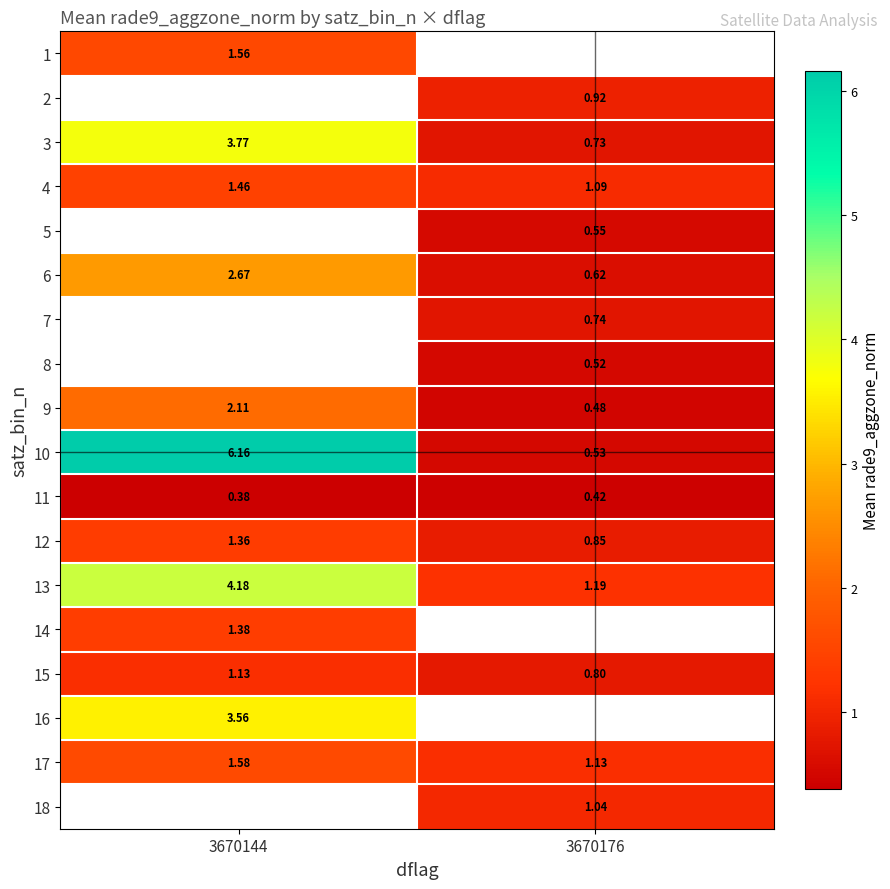

The 14 series shows 2.1 at 3670144. True or false?

False